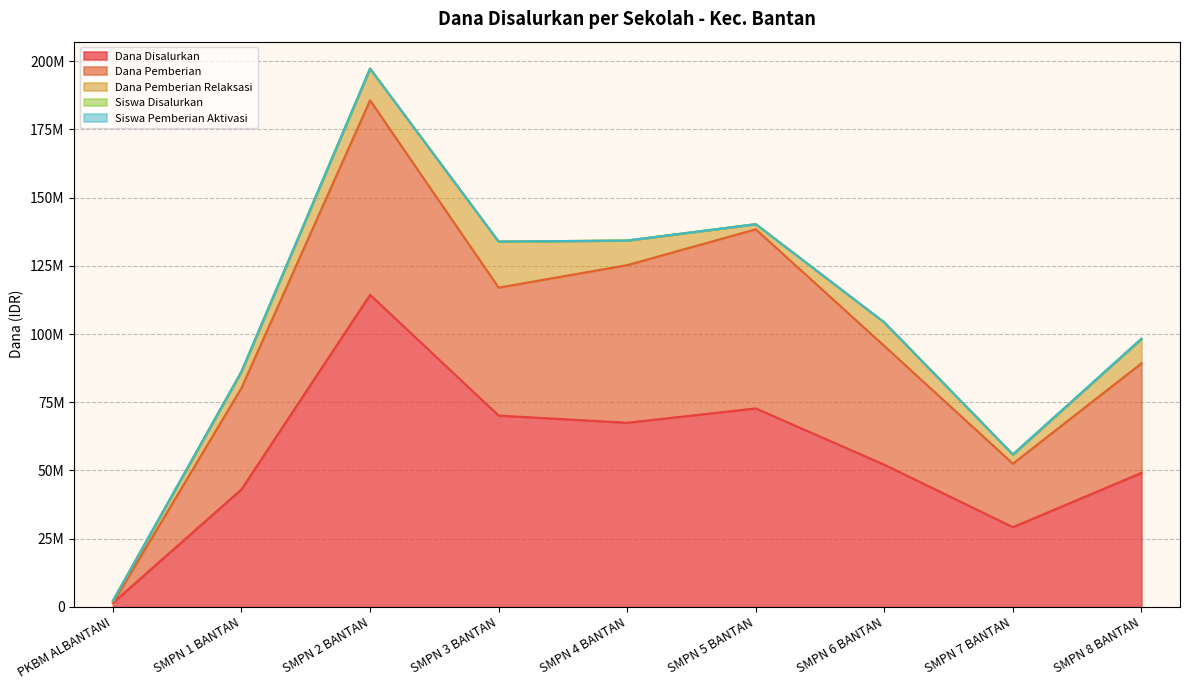

What is the greatest value displayed?

197250235